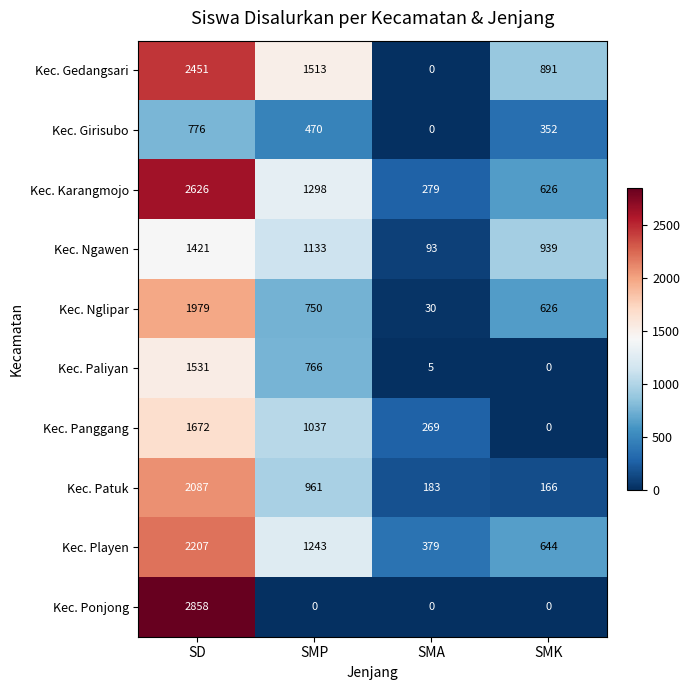

What is the difference between the Kec. Patuk values at SMA and SMP?

778